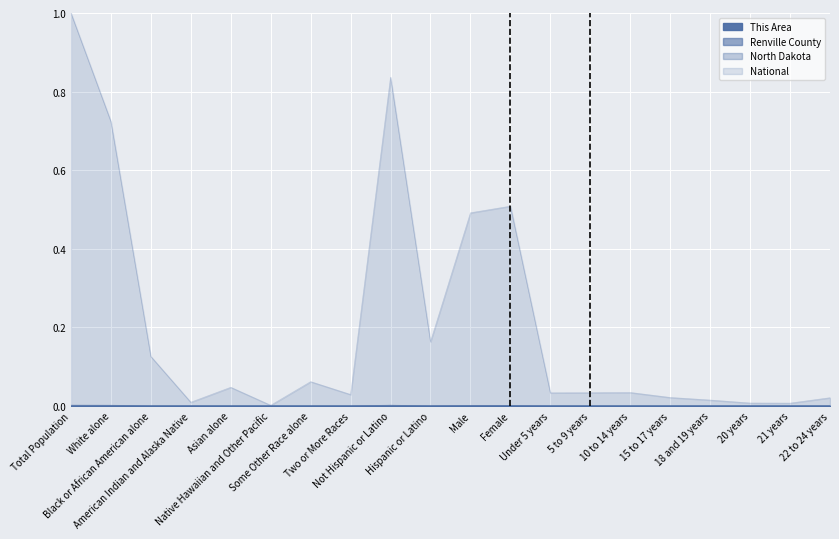

How many interior local peaks does the Renville County series have?

4